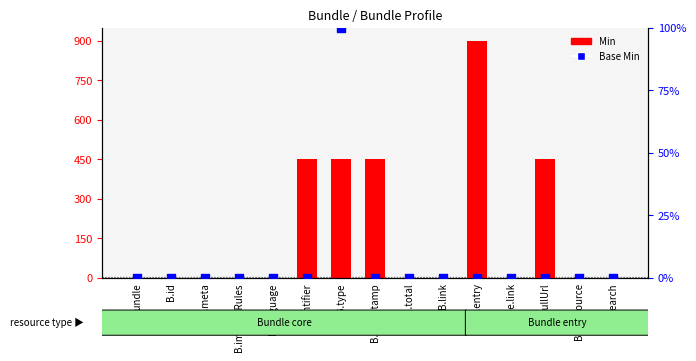

At which category is the sum across all series the highest?

B.entry